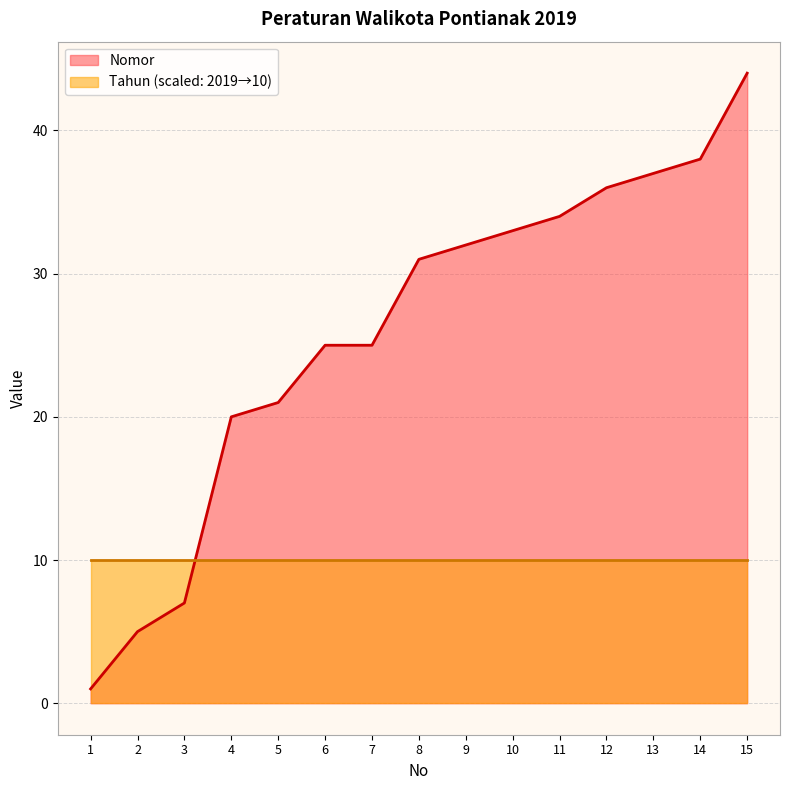

The value at 10 is 33. True or false?

True